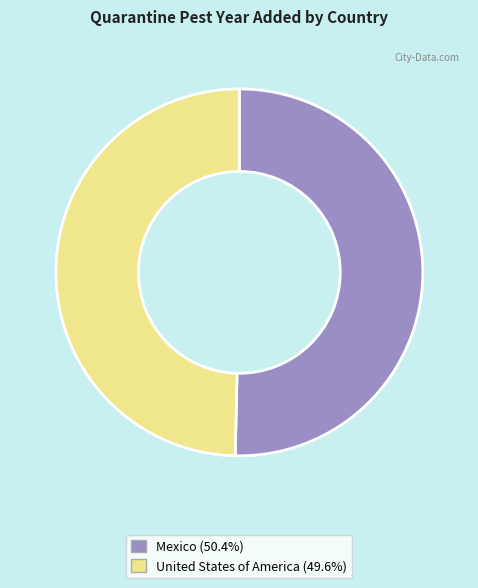

How many segments does this pie chart have?

2